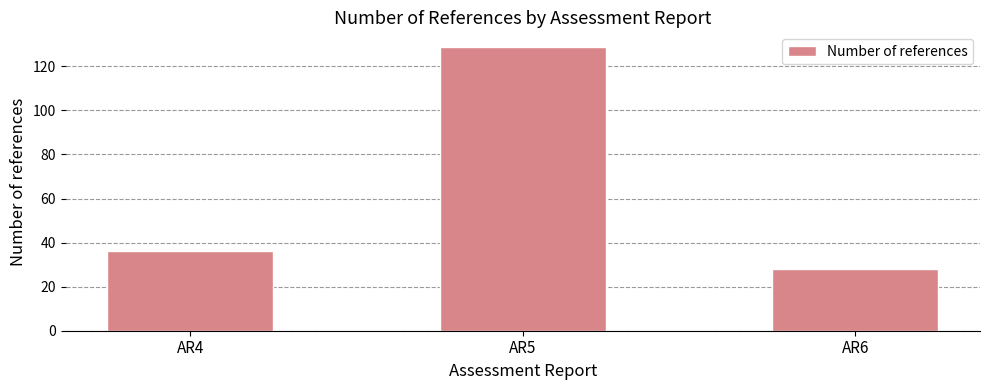

How many data points are less than 36?

1